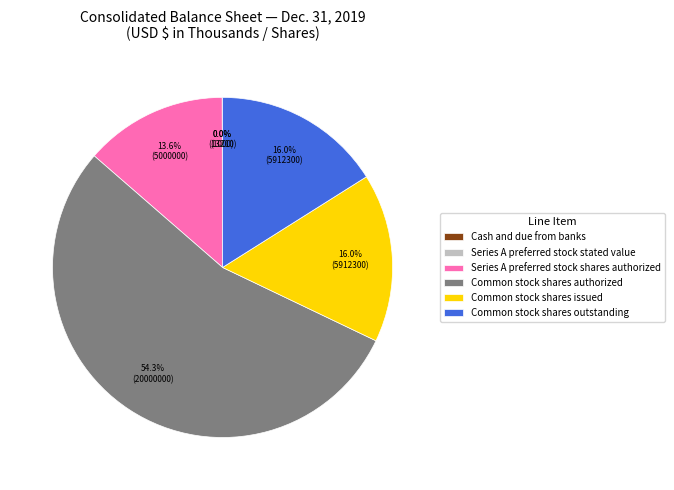

Is Common stock shares authorized the majority of the pie?

Yes